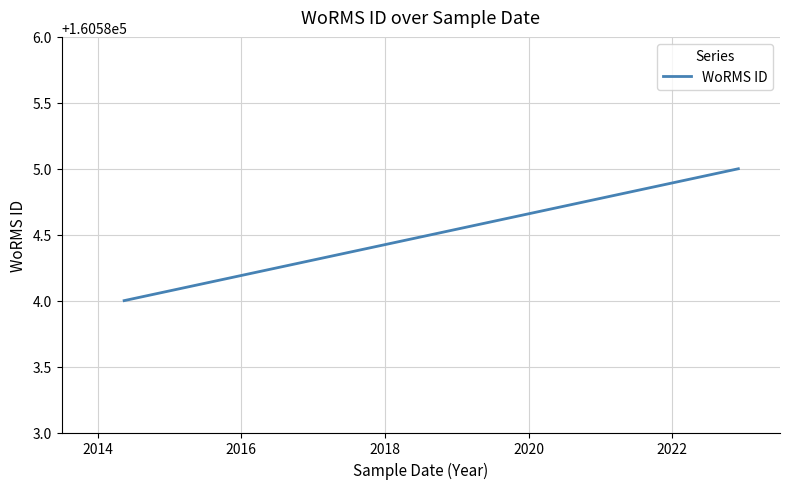

Does the chart display data point markers on the line(s)?

No